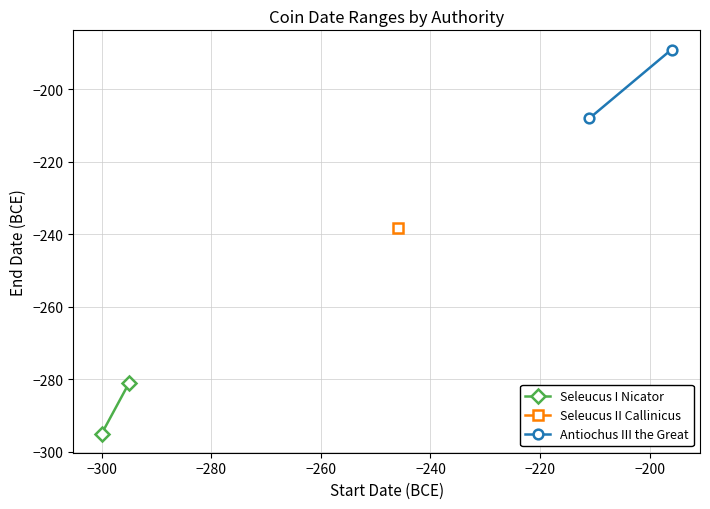

How many values in the Antiochus III the Great series are below -189?

1